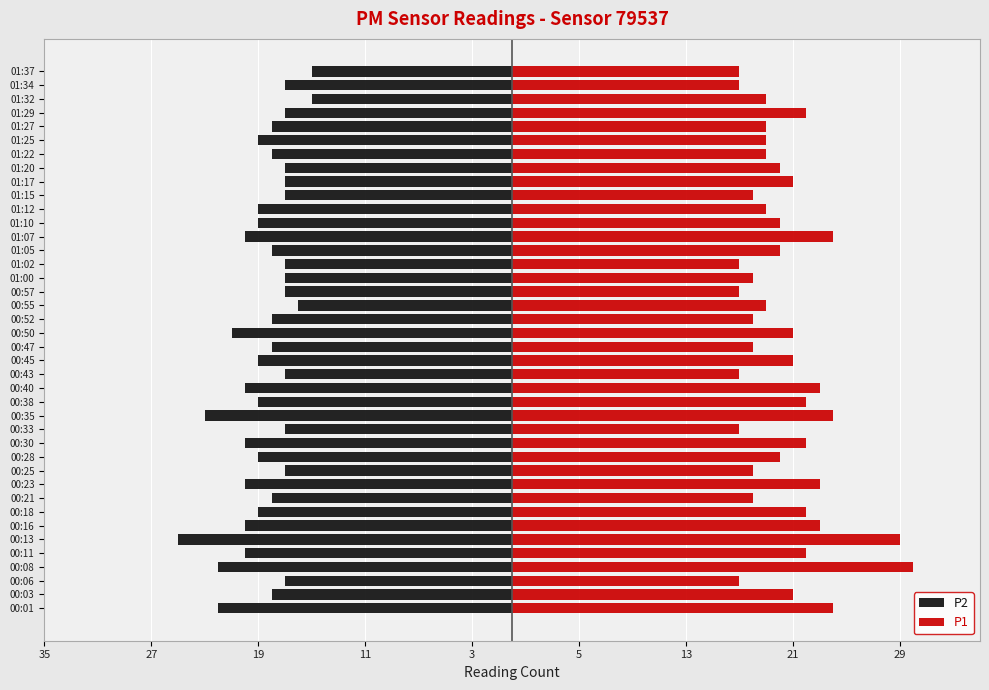

List the series in order of their overall mean, lowest first.

P2, P1